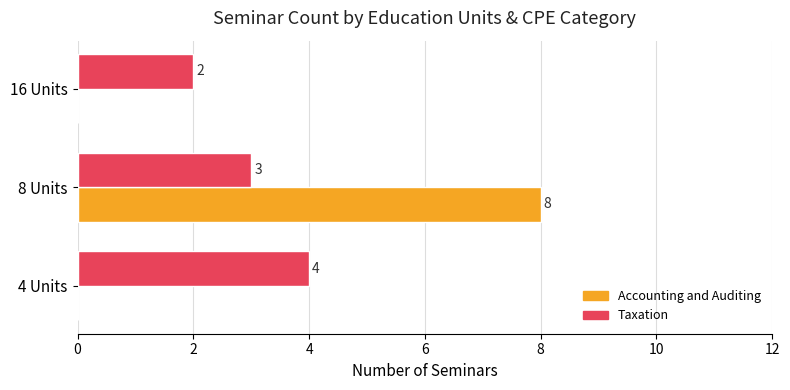

How many Taxation values are between 2 and 4?

3